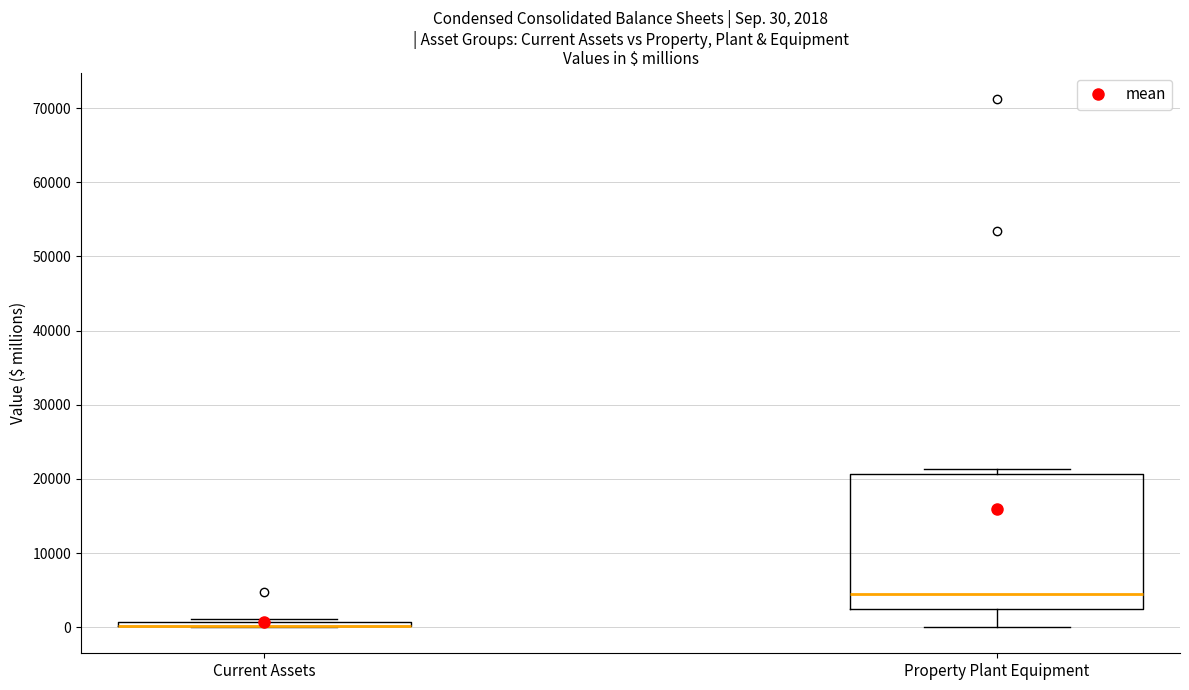

Comparing the boxes themselves (not the whiskers), which one is the tallest?

Property Plant Equipment